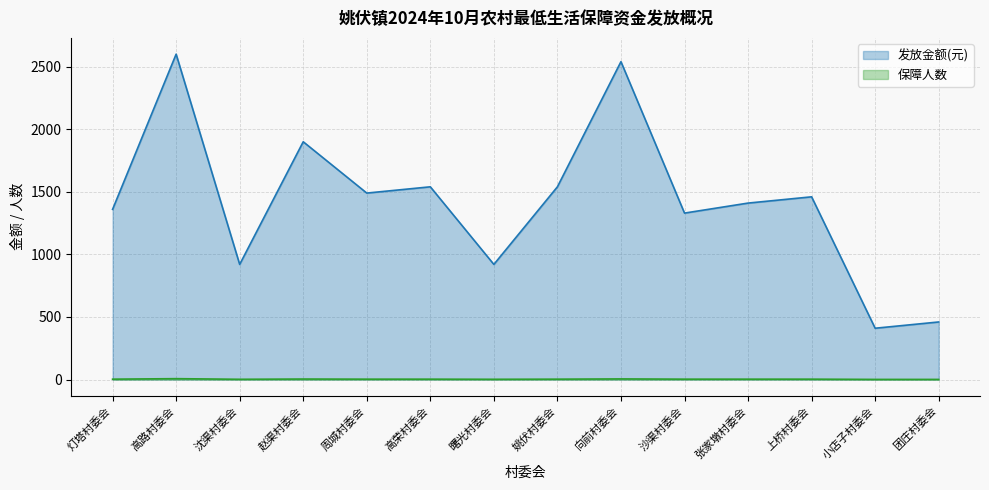

What is the sum of the 发放金额(元) values at 高荣村委会 and 团庄村委会?

2000